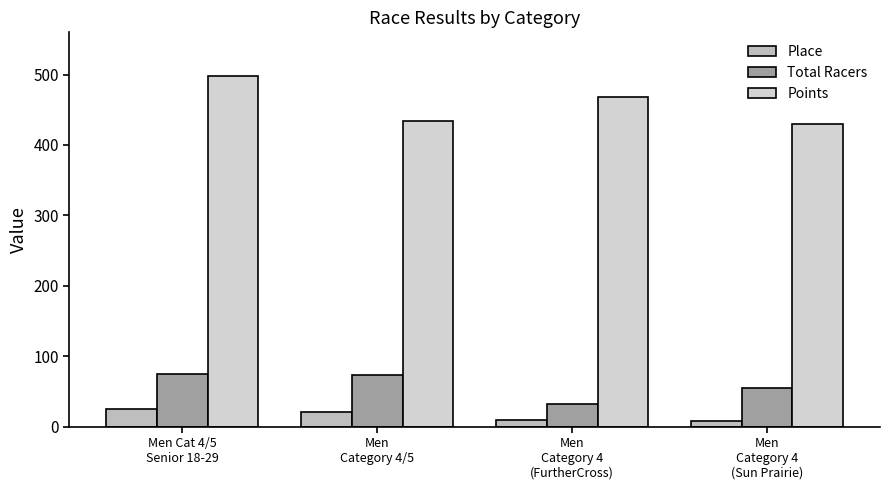

The value of Place at Men Cat 4/5
Senior 18-29 is 43.8. True or false?

False